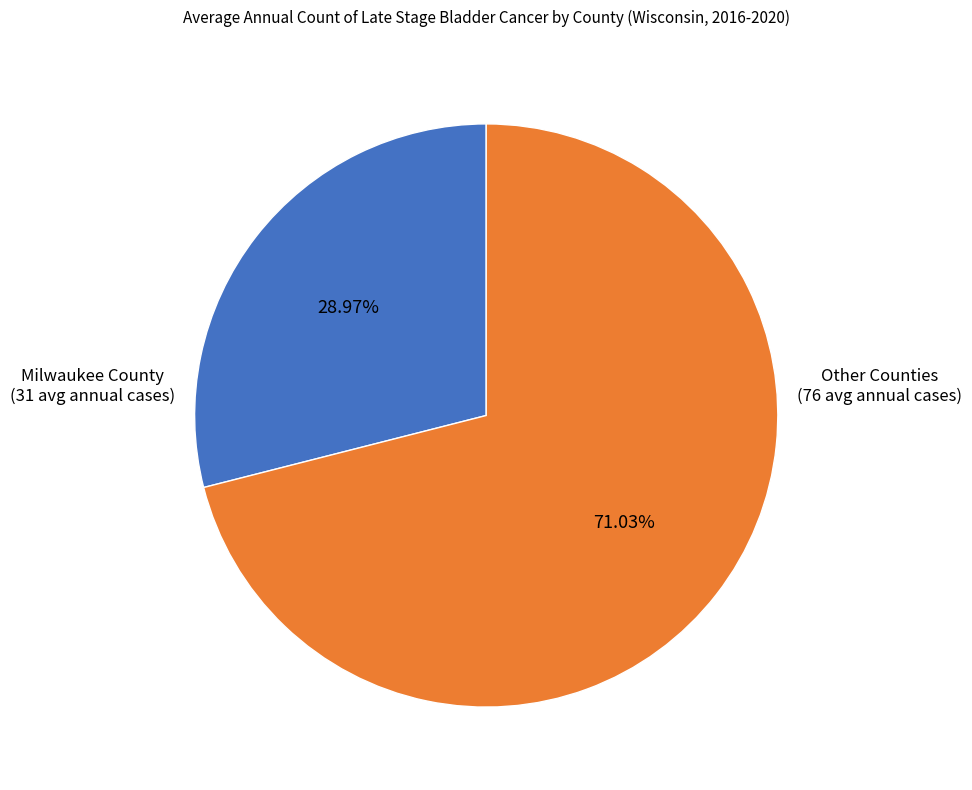

To the nearest percent, what portion does Milwaukee County represent?

29%